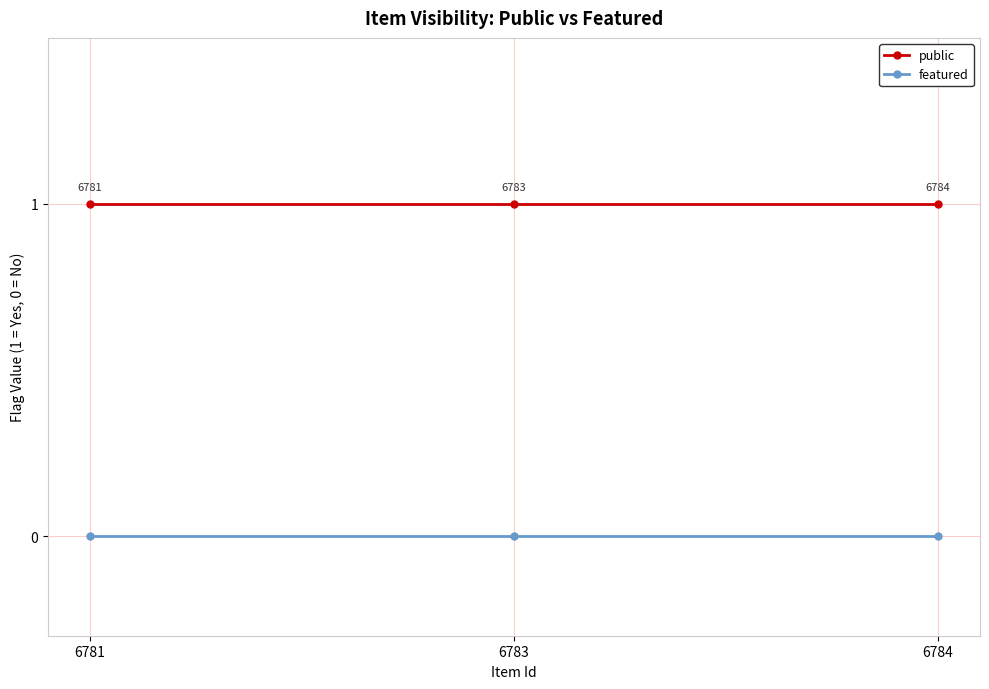

Rank the series by their average value, from highest to lowest.

public, featured